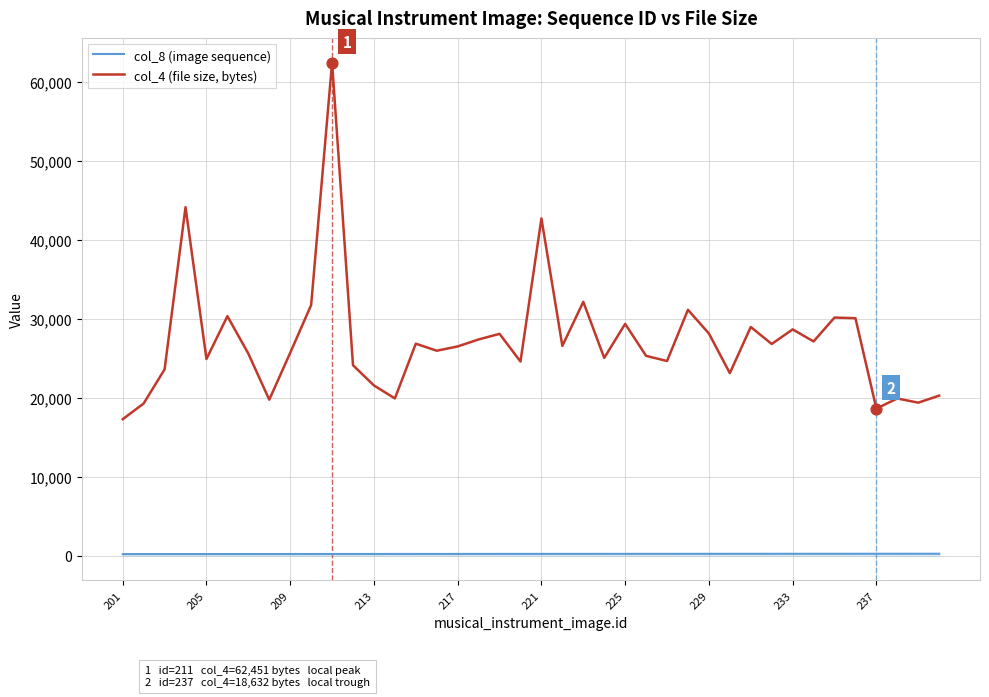

Which series has the widest spread of values?

col_4 (file size, bytes)